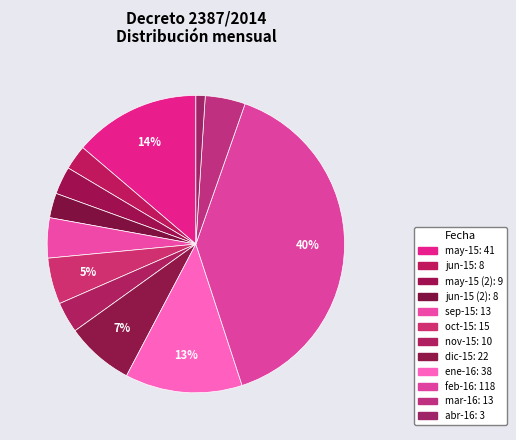

How many slices are in this pie chart?

12